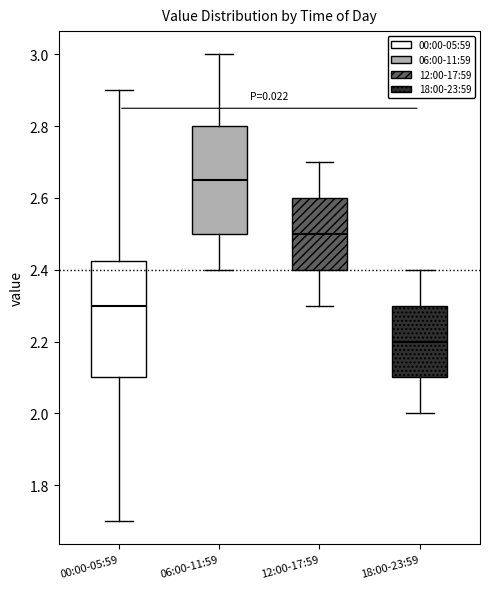

Reading left to right, transcribe this box plot: for each box, give where its median line is, the range the box spans, and where its two whiskers end, as read against the y-axis. The values are not printed on the chart, so give them approximately, as read against the axis.

00:00-05:59: median 2.30, box 2.10 to 2.42, whiskers 1.70 to 2.90
06:00-11:59: median 2.66, box 2.50 to 2.80, whiskers 2.40 to 3.00
12:00-17:59: median 2.50, box 2.40 to 2.60, whiskers 2.30 to 2.70
18:00-23:59: median 2.20, box 2.10 to 2.30, whiskers 2.00 to 2.40